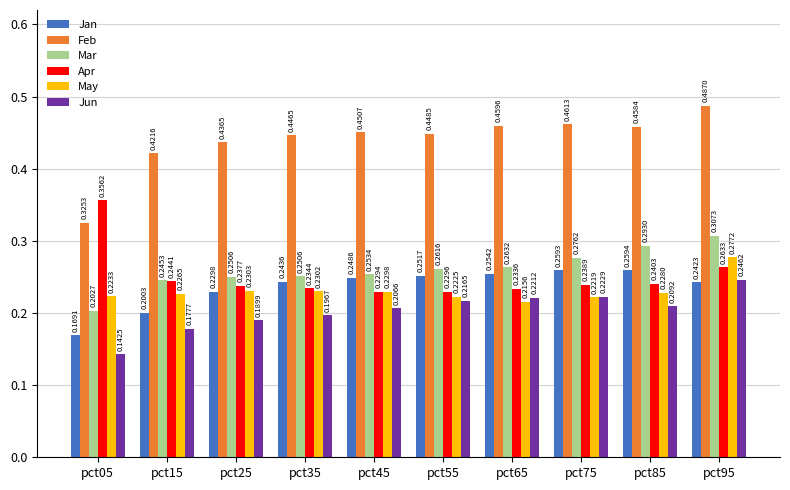

Are the bars horizontal?

No